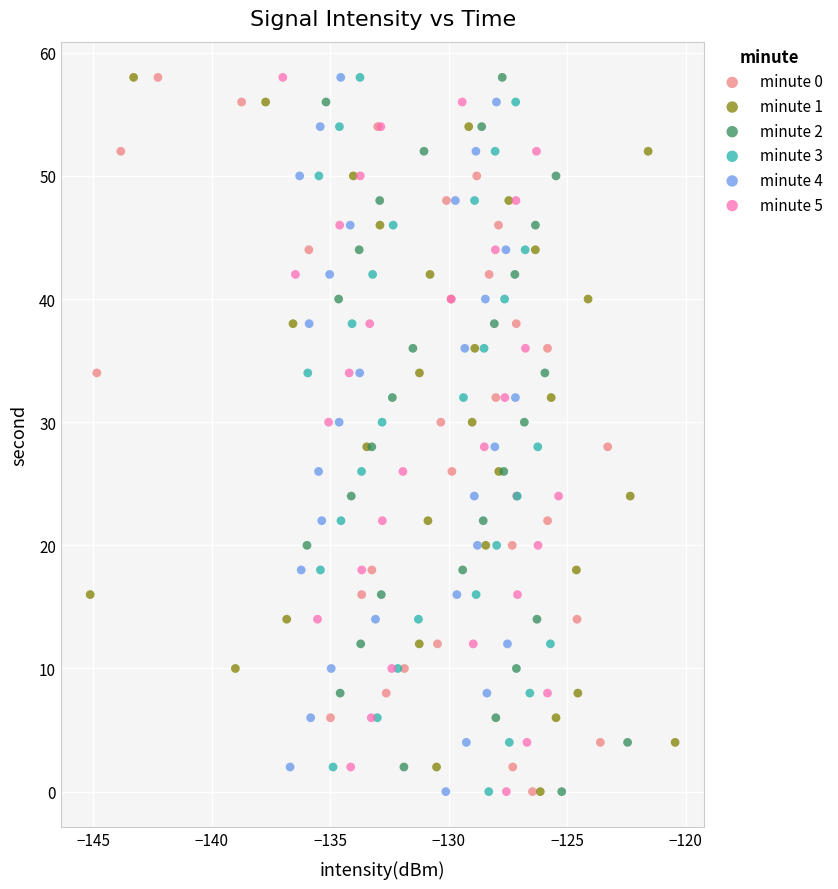

What are all the series names shown in the legend?

minute 0, minute 1, minute 2, minute 3, minute 4, minute 5